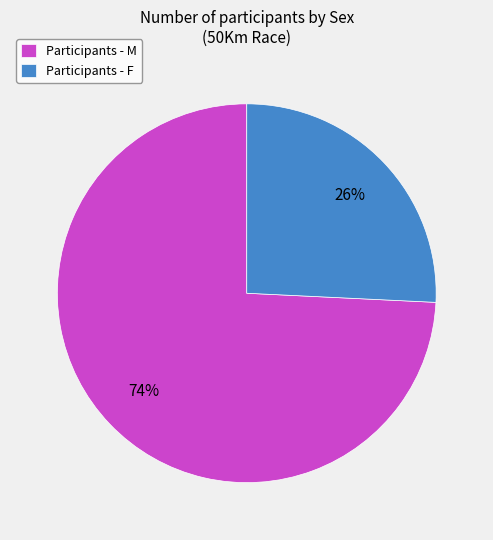

Is it true that Participants - M is 74% of the pie?

True